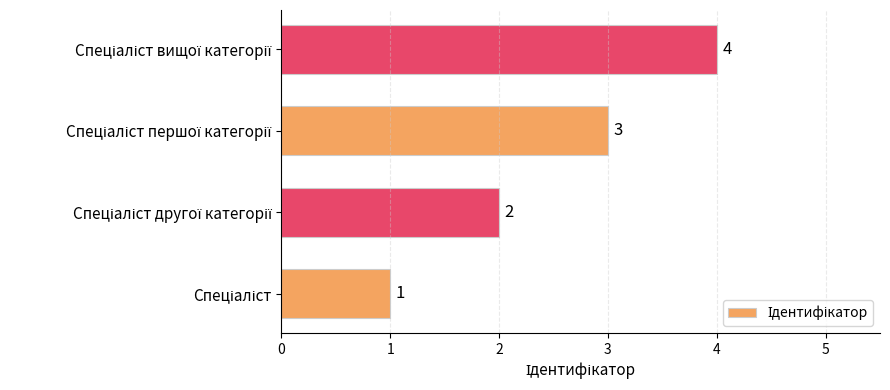

How many values are between 2 and 4?

3